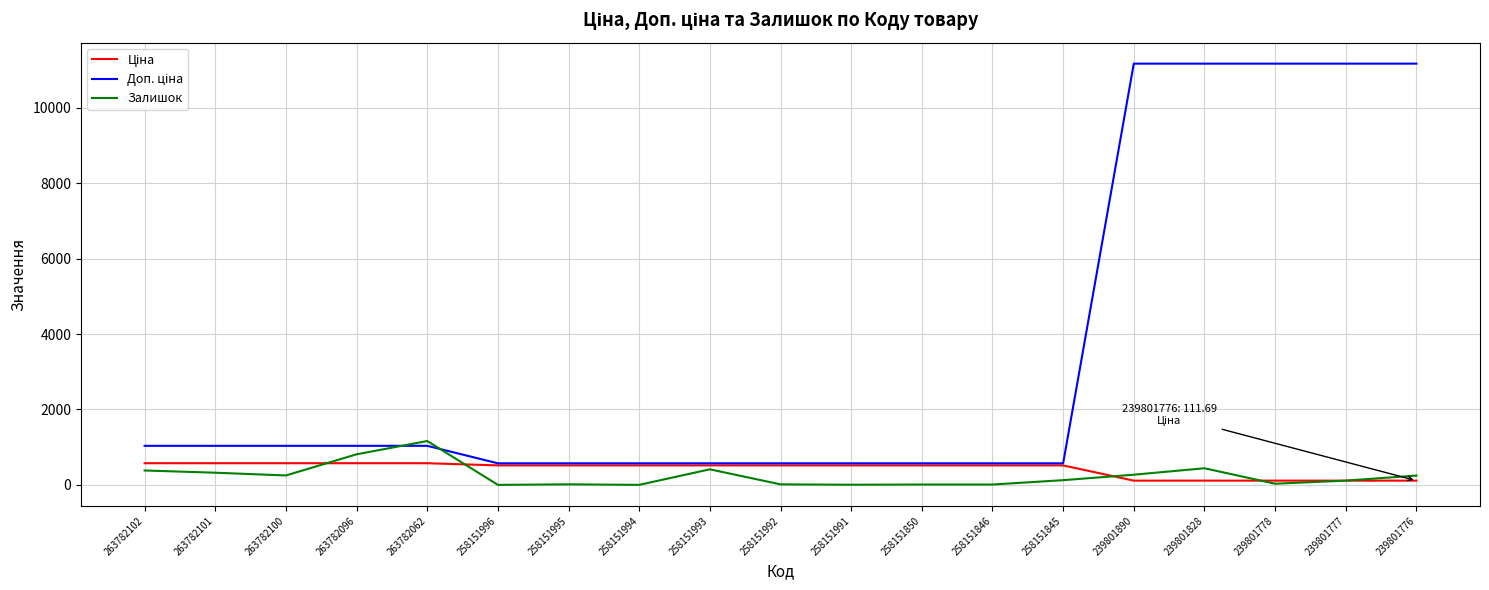

At which label does Залишок reach its peak?

263782062